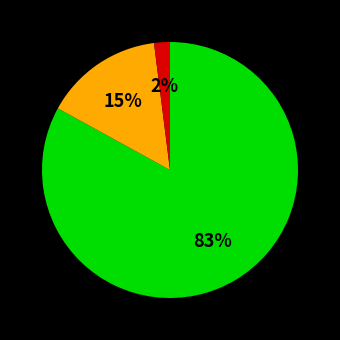

To the nearest percent, what is the average slice percentage?

33%